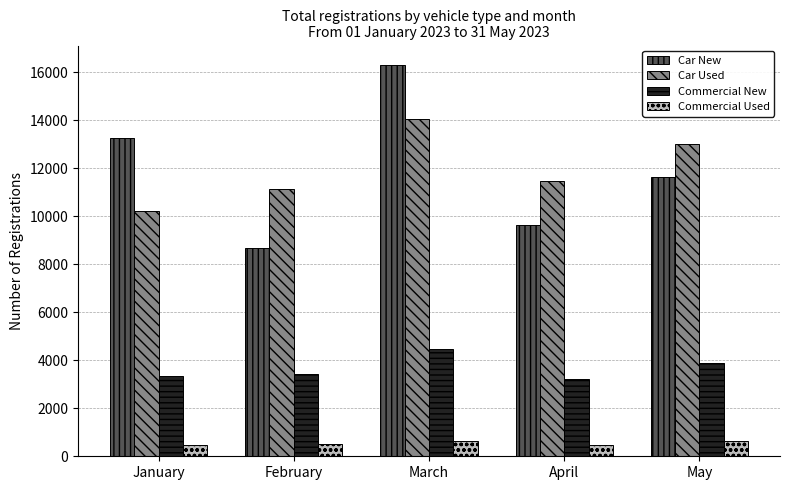

List the series in order of their peak value, highest first.

Car New, Car Used, Commercial New, Commercial Used